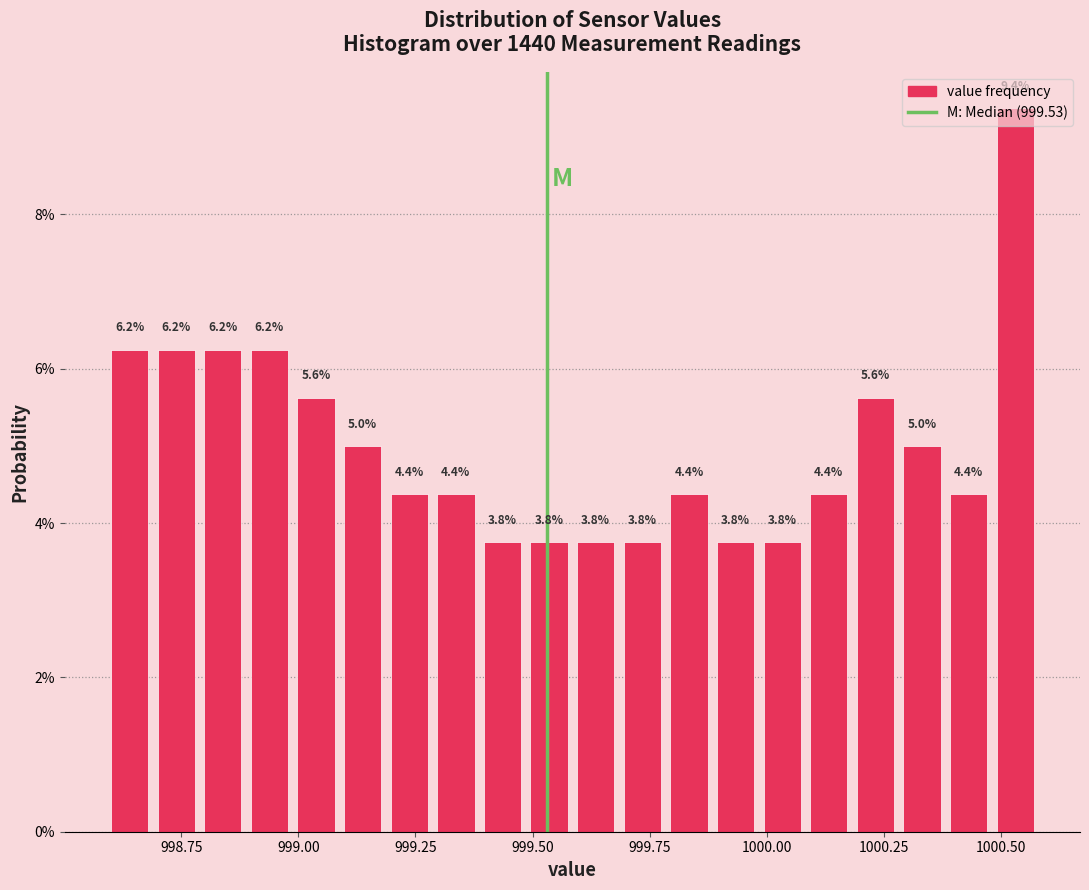

Around what value on the x-axis is the tallest bar? Give the approximate position of its centre, as read against the axis.

1000.55